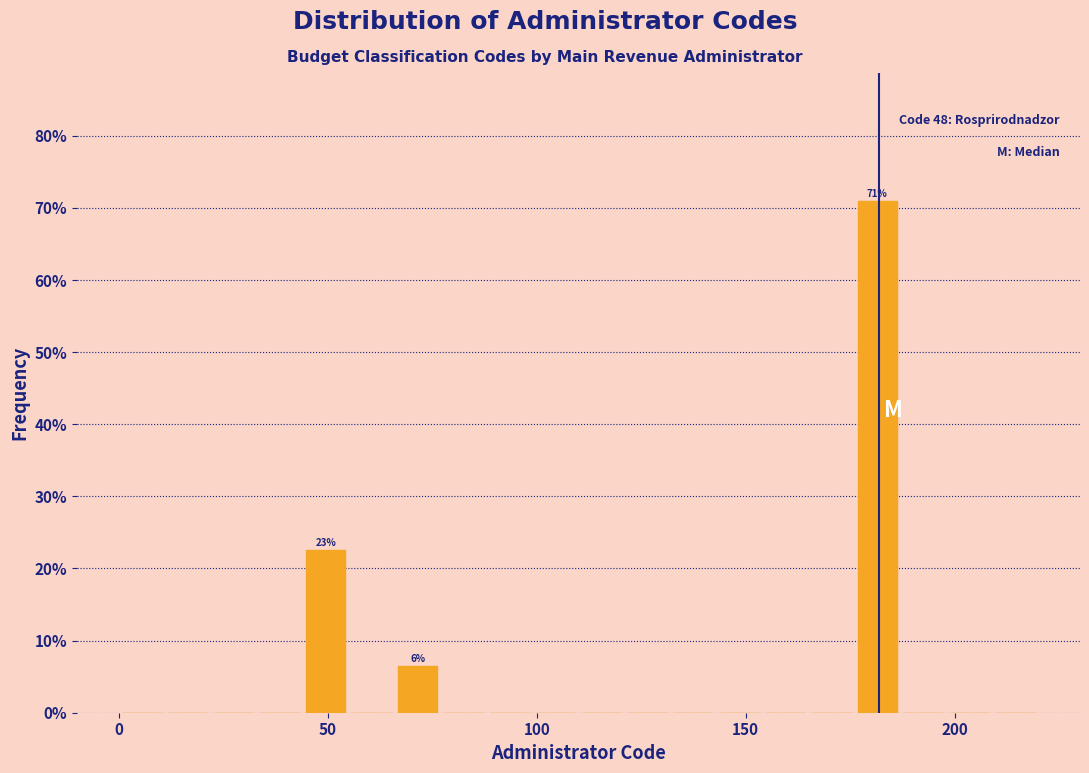

Around what value on the x-axis is the tallest bar? Give the approximate position of its centre, as read against the axis.

180